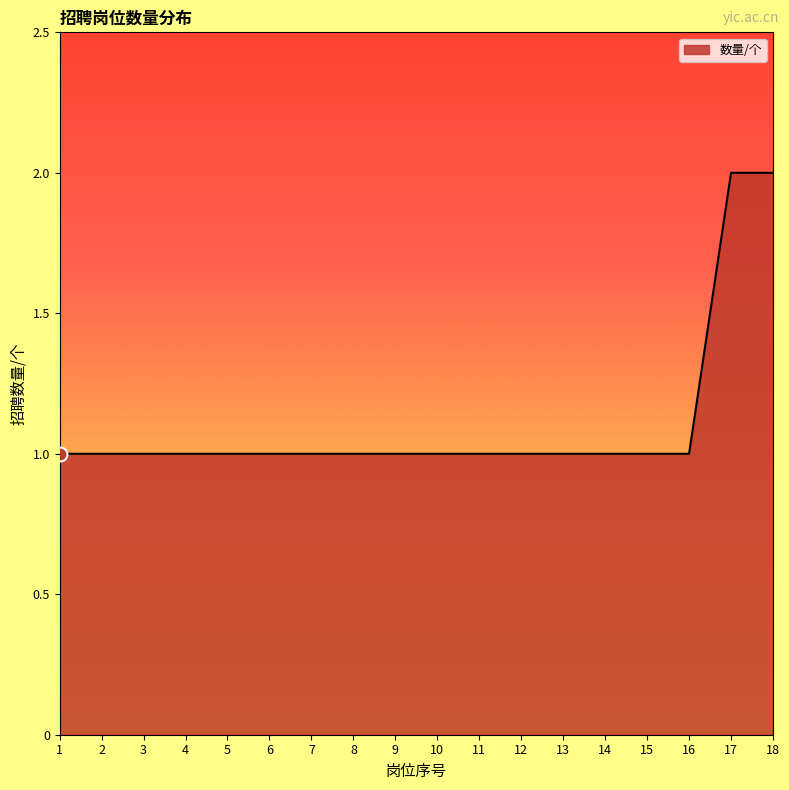

The value at 14 is 1. True or false?

True